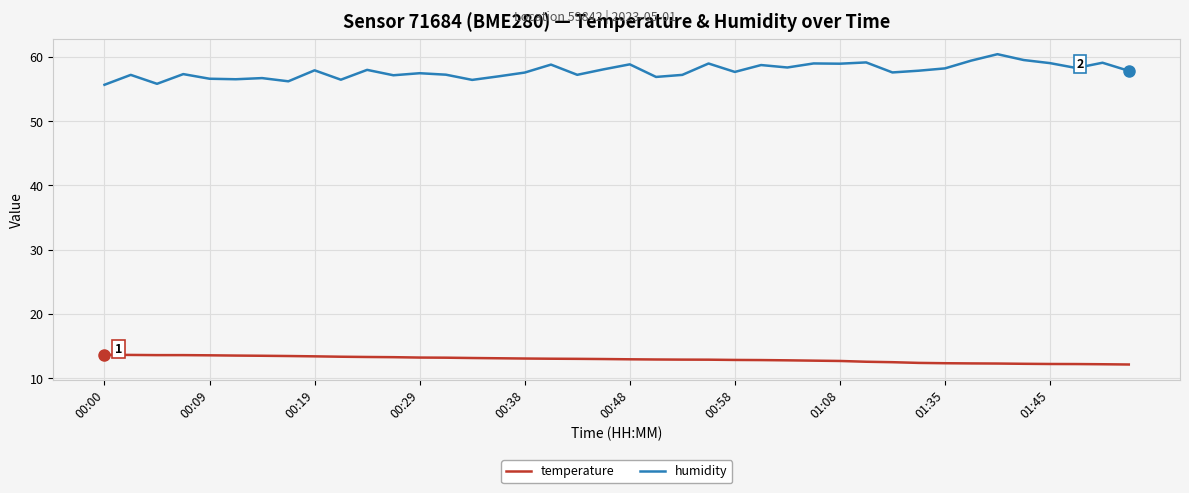

What is the difference between the maximum and minimum values in the humidity series?

4.8